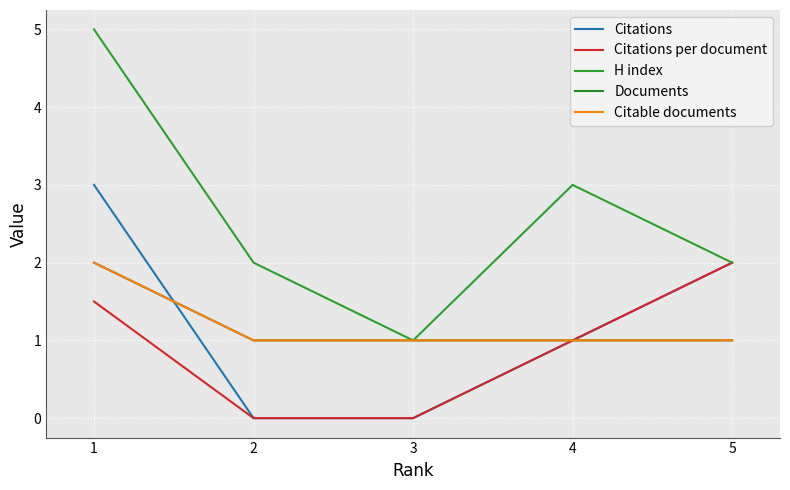

Does the chart display data point markers on the line(s)?

No